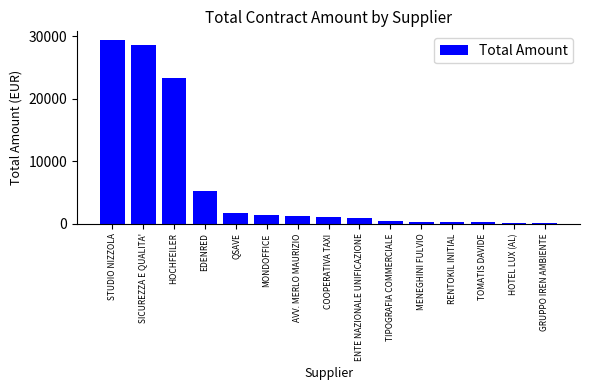

What is the label of the 3rd bar from the right?

TOMATIS DAVIDE